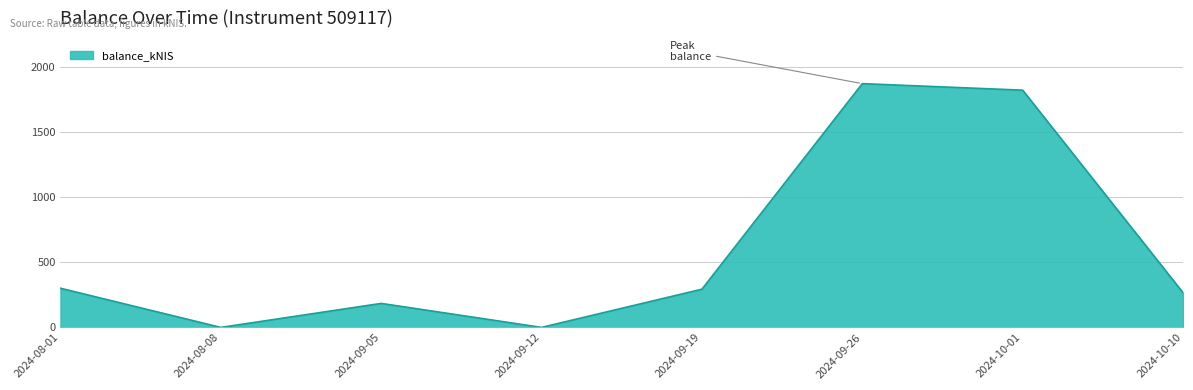

What is the average value?

592.3